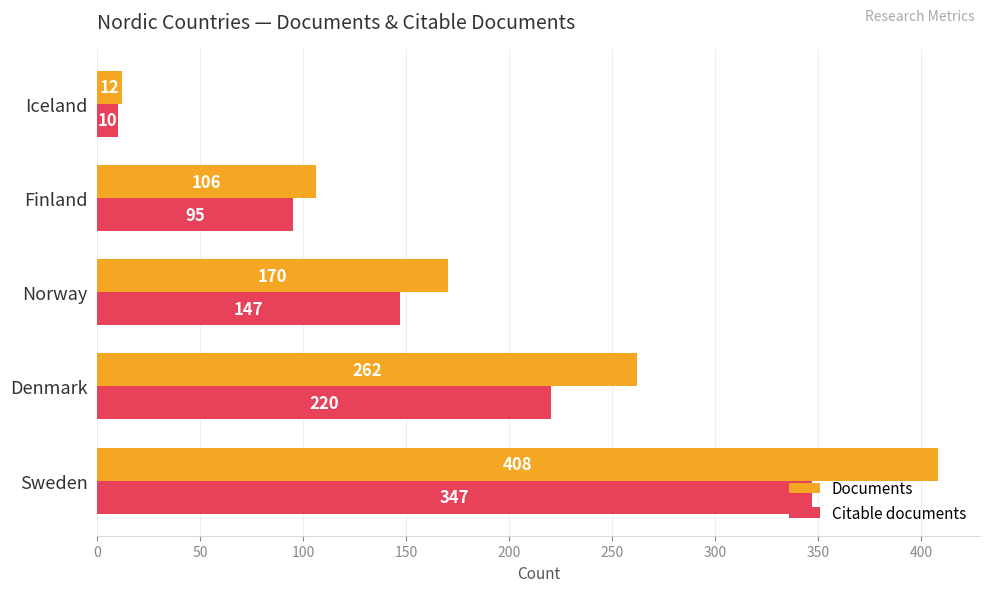

What is the difference between the highest and lowest values at Sweden?

61